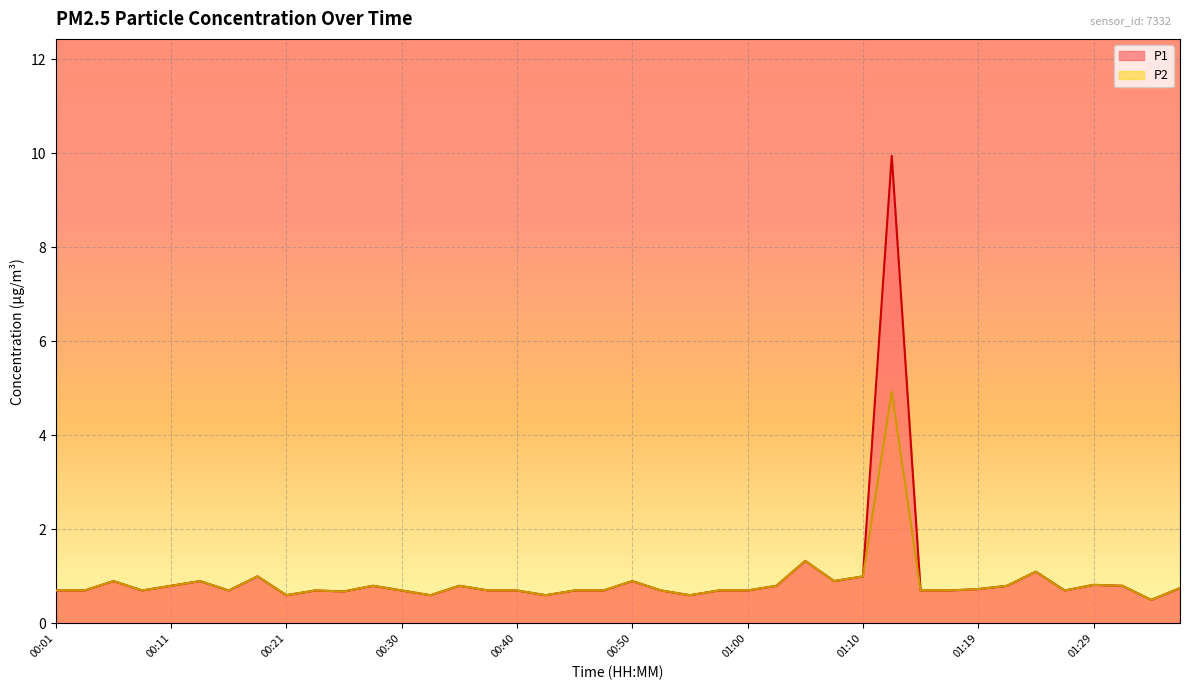

True or false: P2 and P1 cross at least once.

False